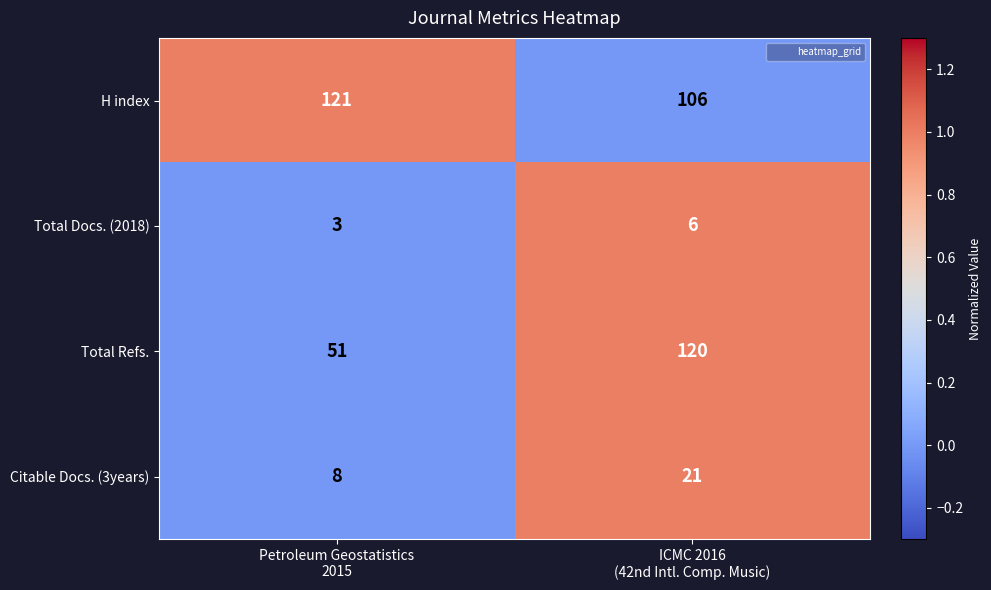

What is the lowest value of the Total Refs. series?

51